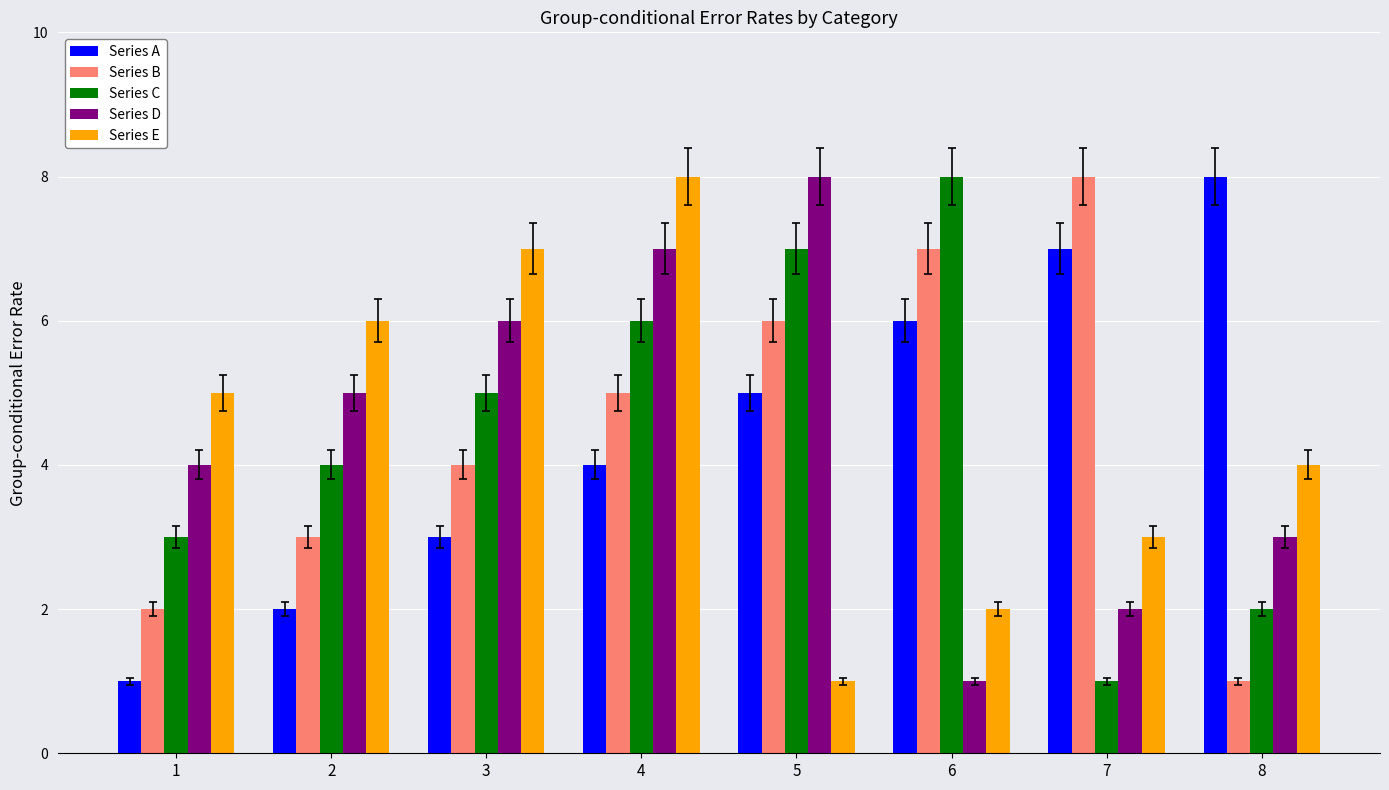

At which label does Series D reach its peak?

5